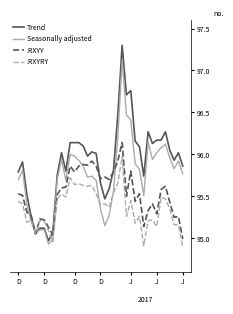

Which series has the largest range (max minus min)?

Trend